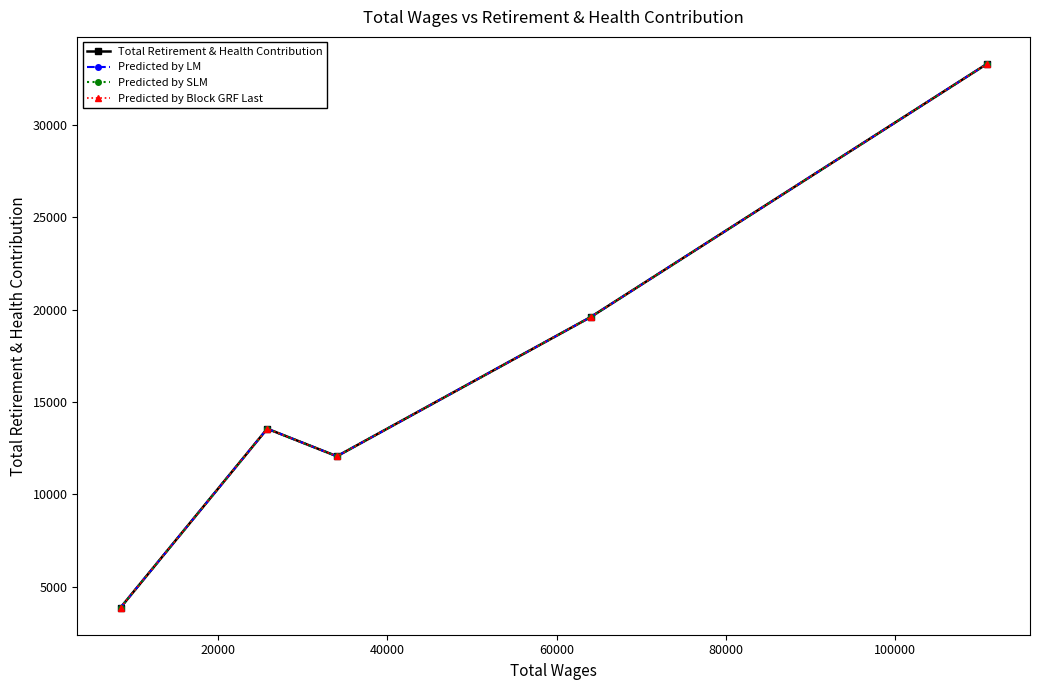

What is the value of the Predicted by Block GRF Last point at the 4th from the left?

19593